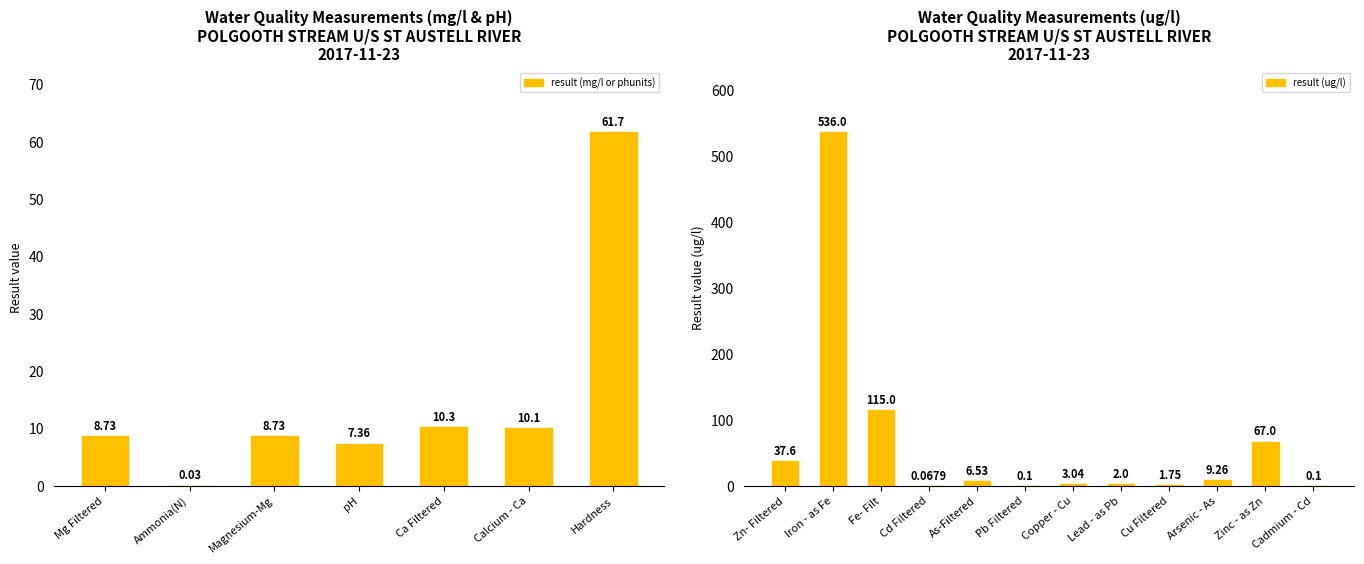

Count the number of values greater than 8.

10